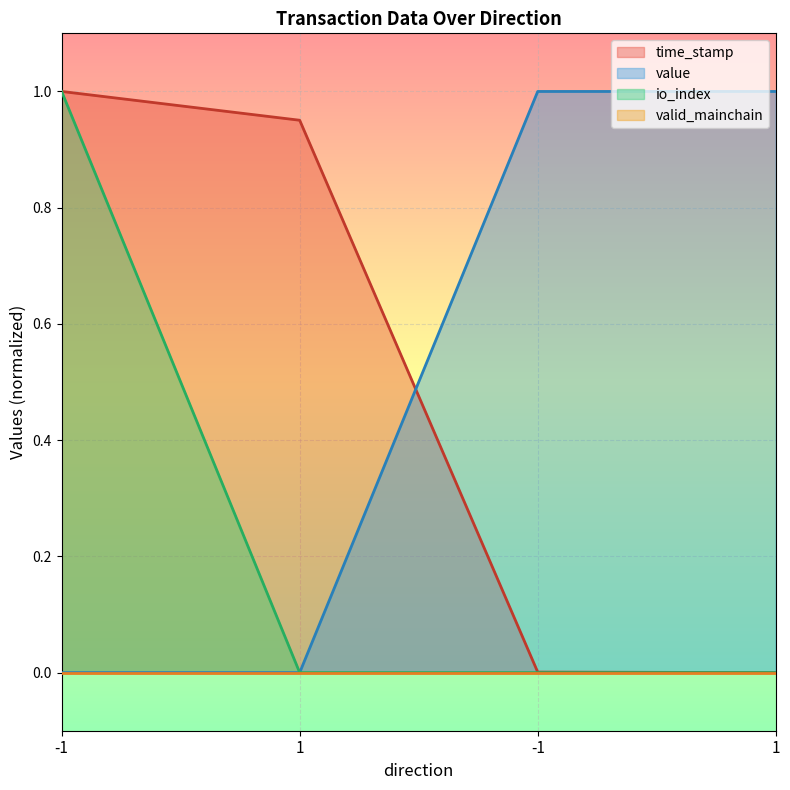

True or false: value and io_index intersect in this chart.

False